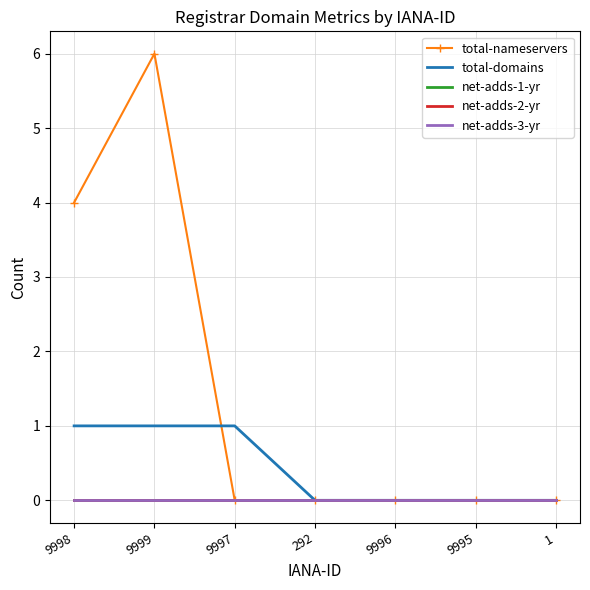

Which series has the largest total across all categories?

total-nameservers